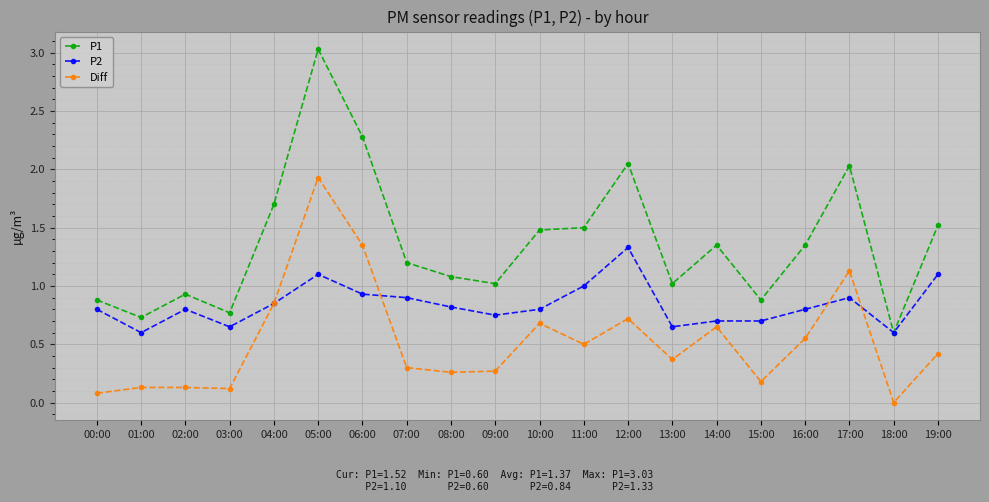

At which category does P2 reach its first local peak?

02:00